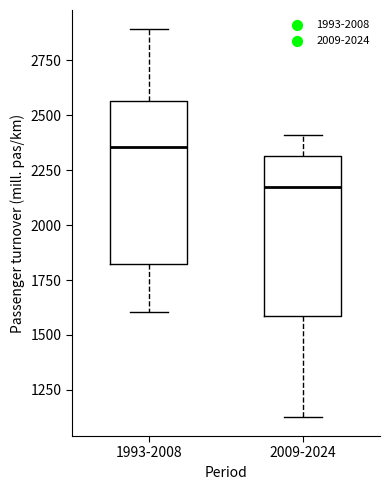

Which box has the lowest median line?

2009-2024